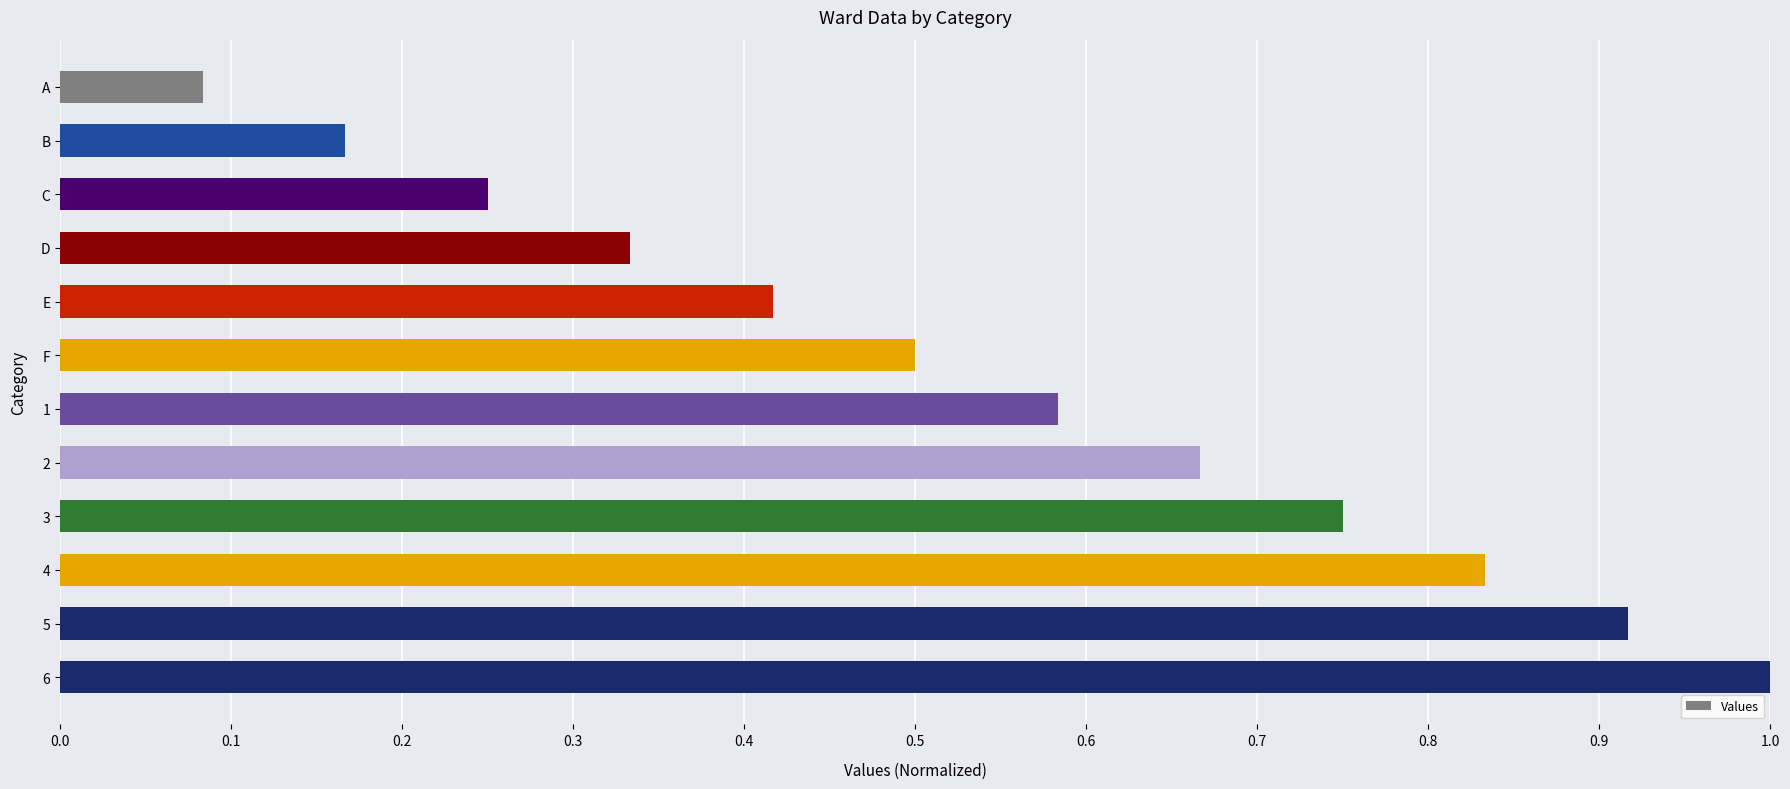

The value at E is 0.3. True or false?

False